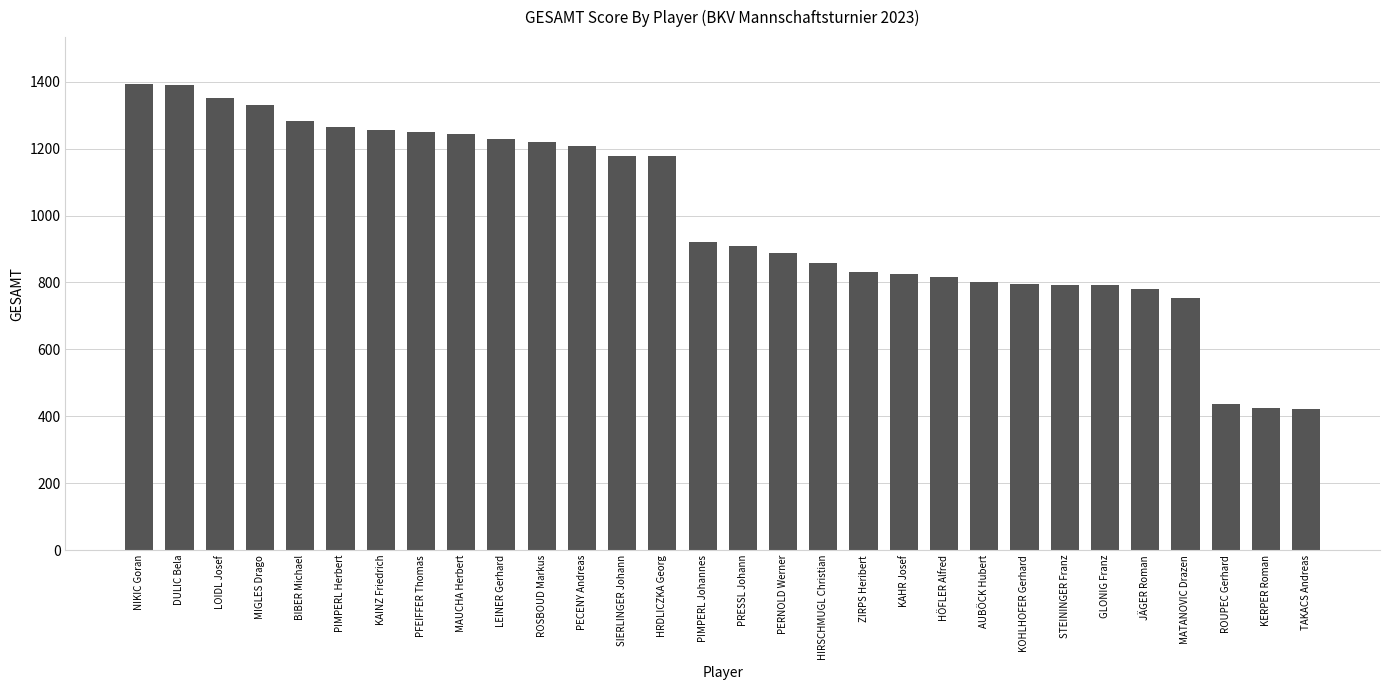

How many values are below 920?

15